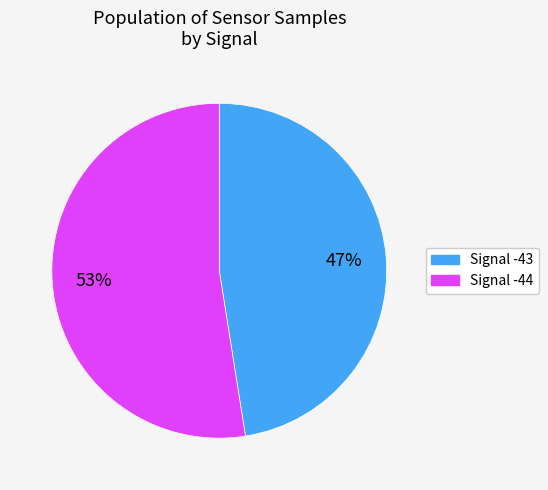

Is Signal -44 the majority of the pie?

Yes